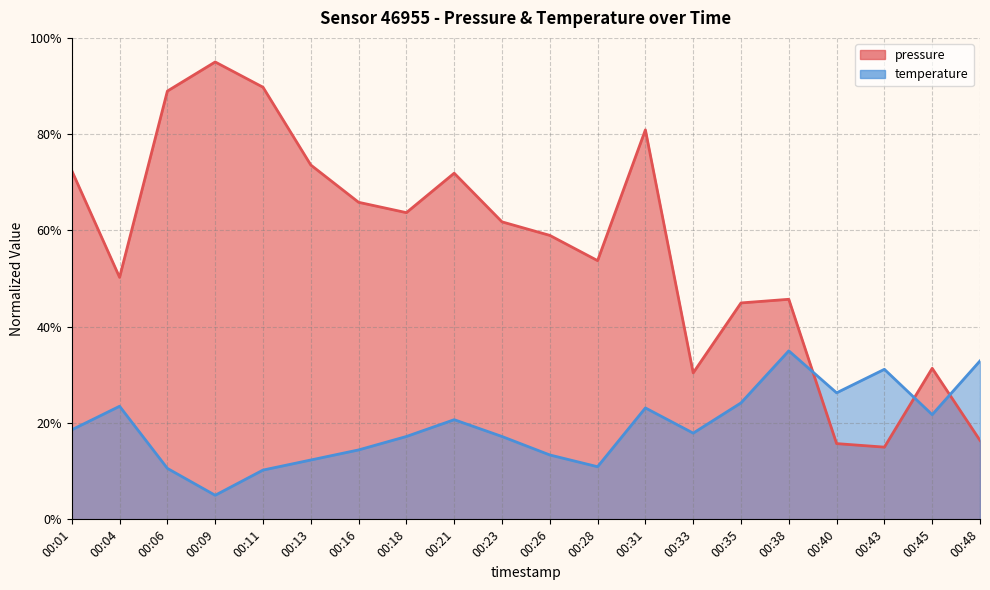

At how many categories does at least one series exceed 59?

10